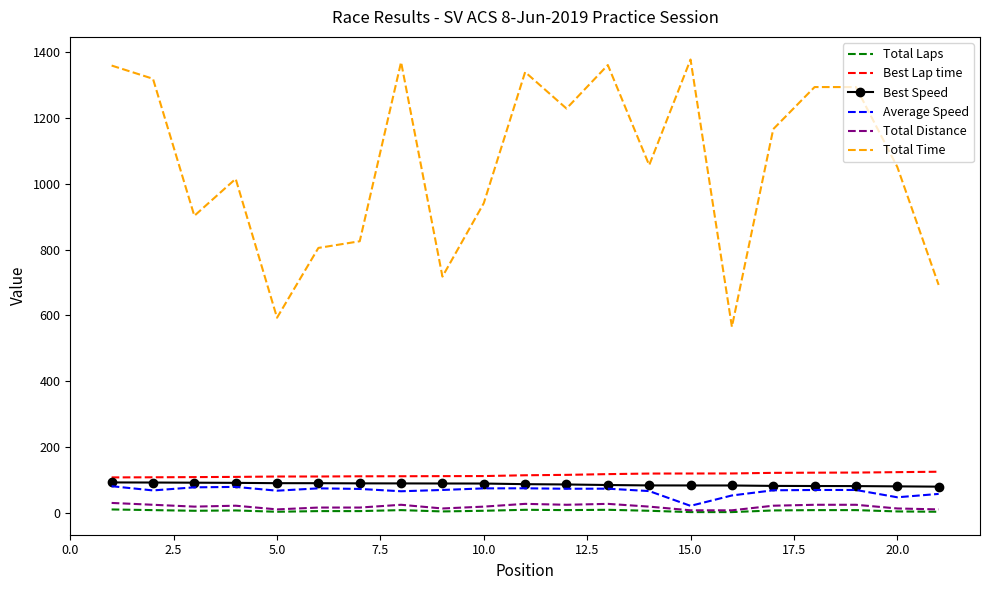

Which series has the largest range (max minus min)?

Total Time